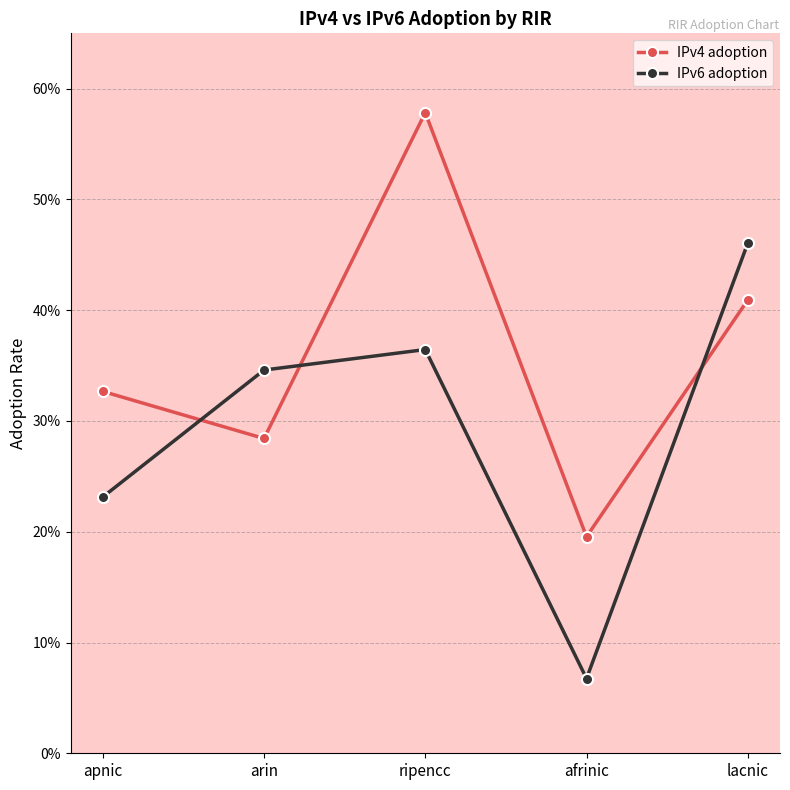

What is the difference between the IPv4 adoption values at lacnic and apnic?

0.1